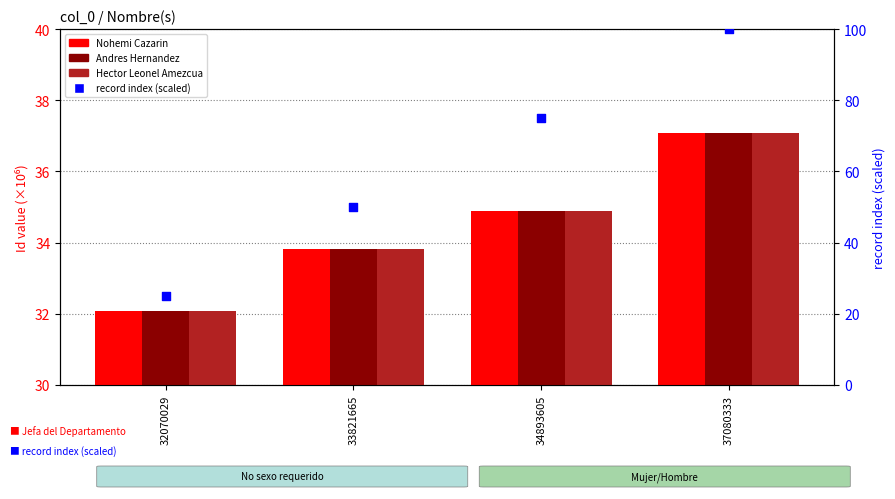

At how many categories does at least one series exceed 88?

1